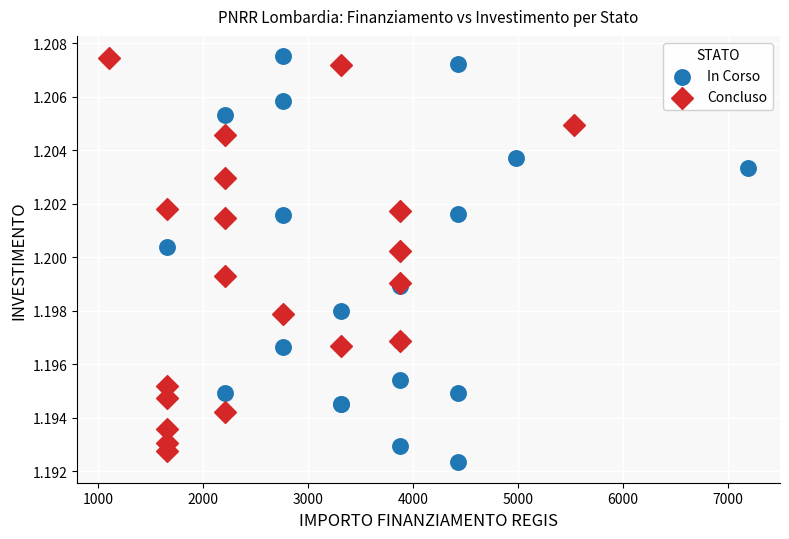

What are all the series names shown in the legend?

In Corso, Concluso